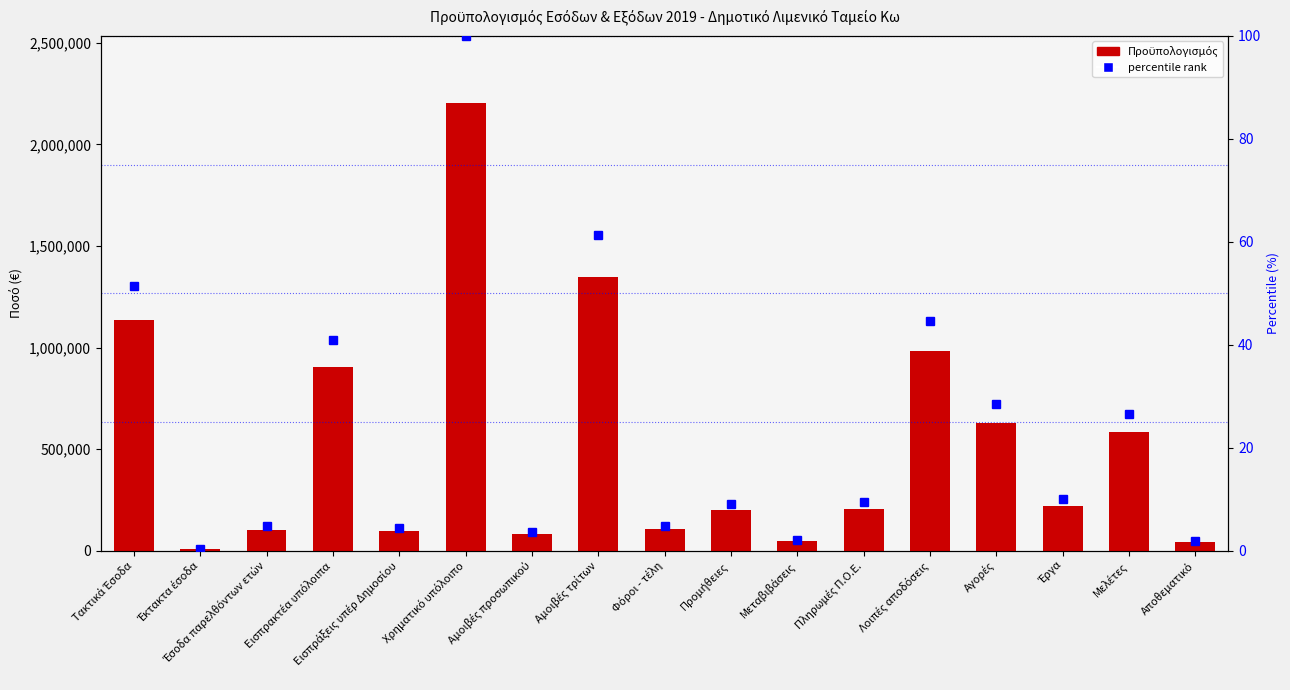

What is the total value across all series at Αποθεματικό?

40642.2